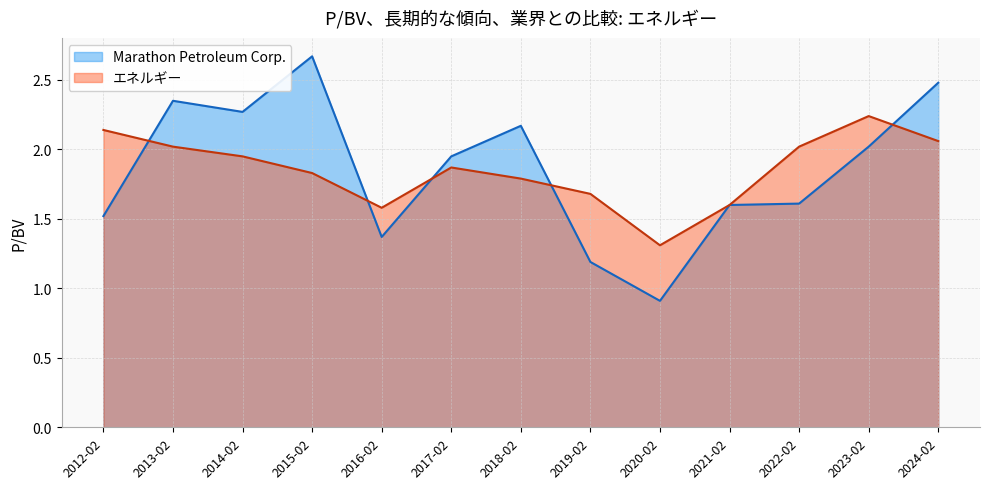

Between which two adjacent categories do Marathon Petroleum Corp. and エネルギー first intersect?

2012-02 and 2013-02